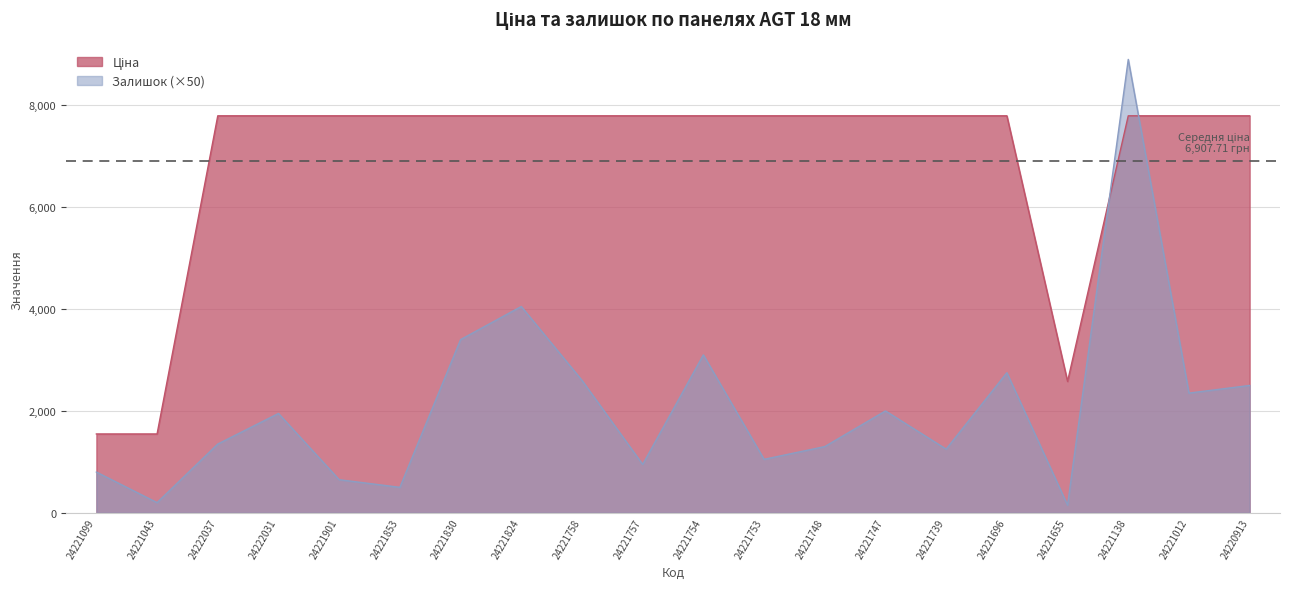

What is the label of the 7th point from the left?

24221830